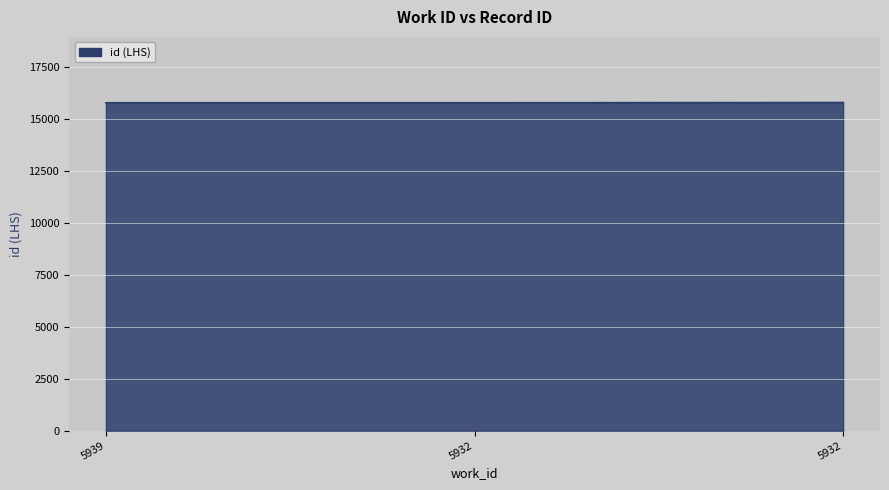

Count the number of data series in this chart.

1